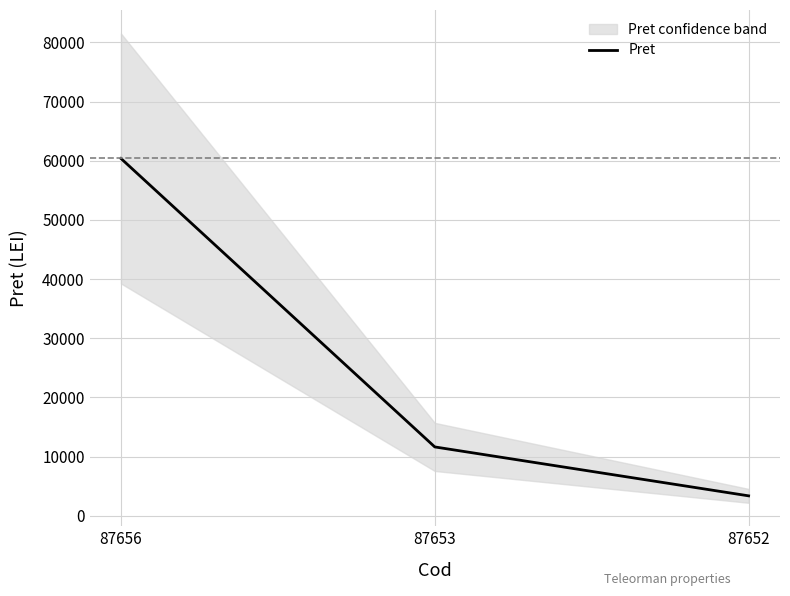

Which label corresponds to the largest value in the chart?

87656